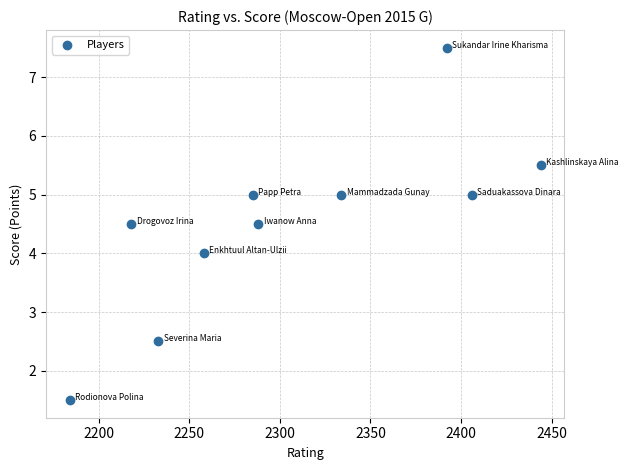

What is the range of Y values (max minus min)?

6.0